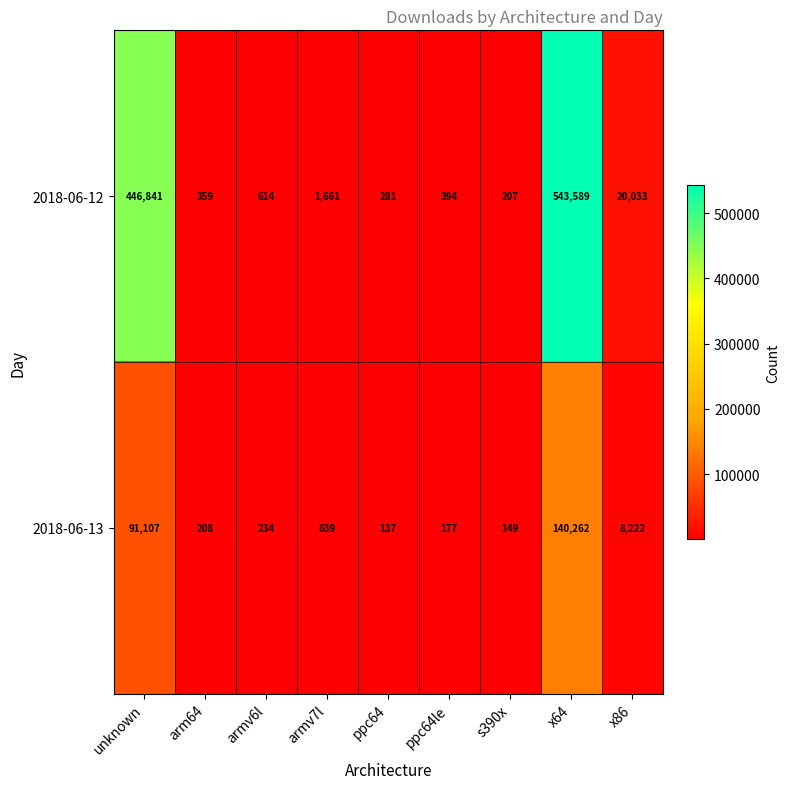

What is the greatest value displayed?

543589